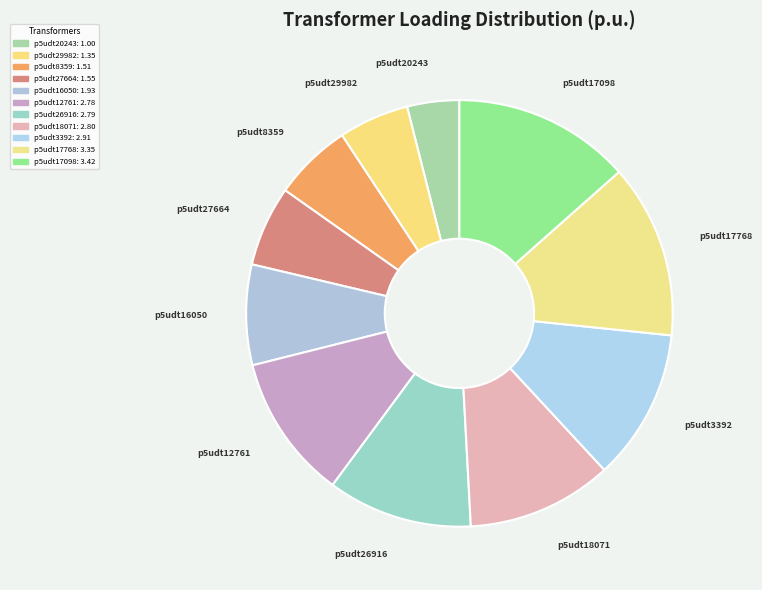

To the nearest percent, what is the difference between the largest and smallest slice percentages?

10%